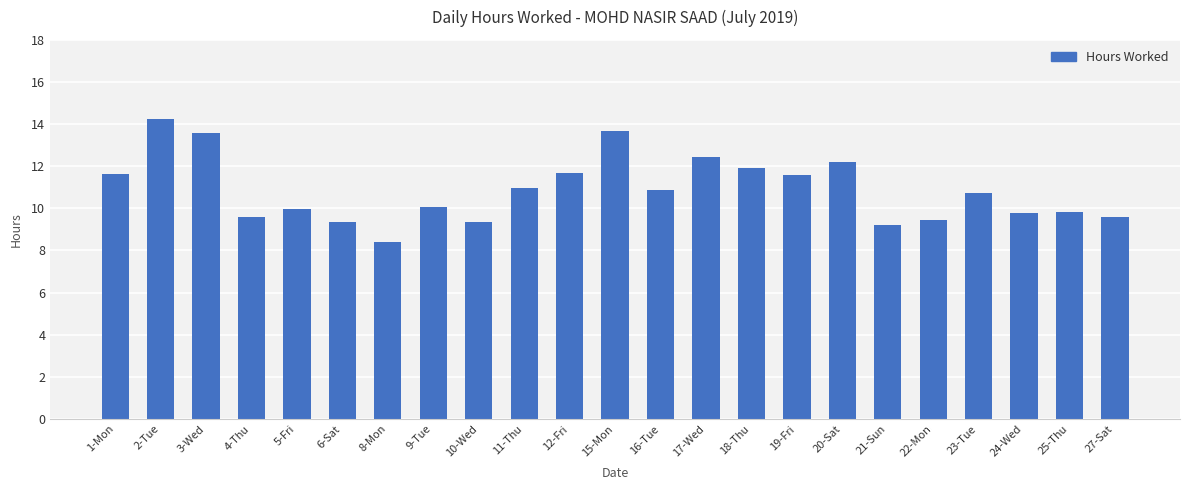

How many distinct data groups are displayed?

1